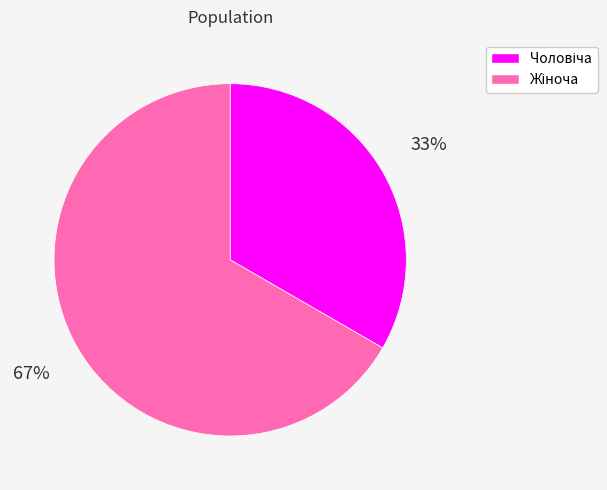

Is there a majority slice in this chart?

Yes